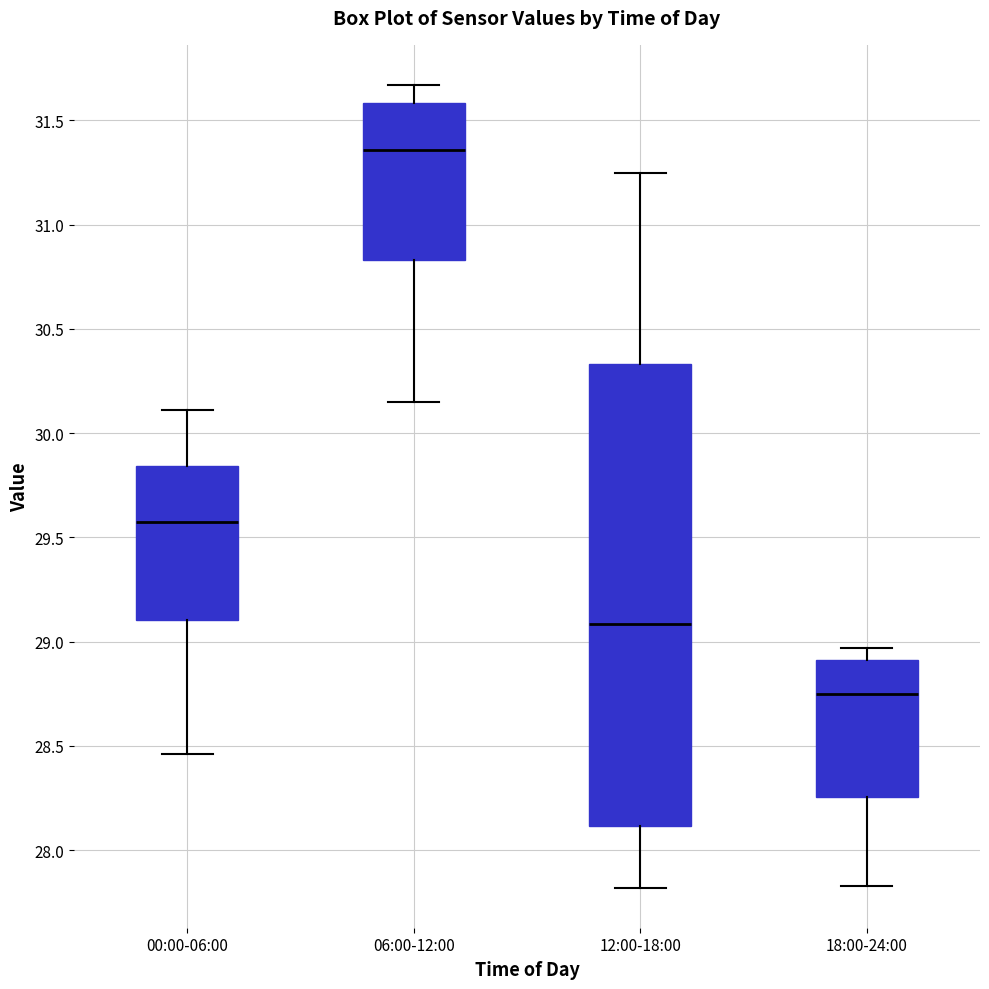

Which box is the tallest, from its lower edge to its upper edge?

12:00-18:00